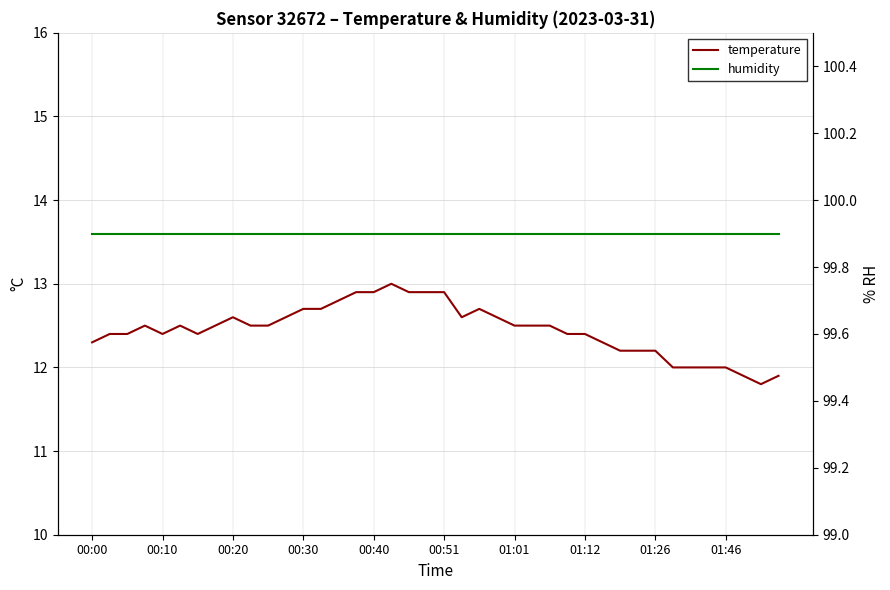

Reading right to left, extract all data points from this chart.

temperature: 11.9	11.8	11.9	12.0	12.0	12.0	12.0	12.2	12.2	12.2	12.3	12.4	12.4	12.5	12.5	12.5	12.6	12.7	12.6	12.9	12.9	12.9	13.0	12.9	12.9	12.8	12.7	12.7	12.6	12.5	12.5	12.6	12.5	12.4	12.5	12.4	12.5	12.4	12.4	12.3
humidity: 13.6	13.6	13.6	13.6	13.6	13.6	13.6	13.6	13.6	13.6	13.6	13.6	13.6	13.6	13.6	13.6	13.6	13.6	13.6	13.6	13.6	13.6	13.6	13.6	13.6	13.6	13.6	13.6	13.6	13.6	13.6	13.6	13.6	13.6	13.6	13.6	13.6	13.6	13.6	13.6